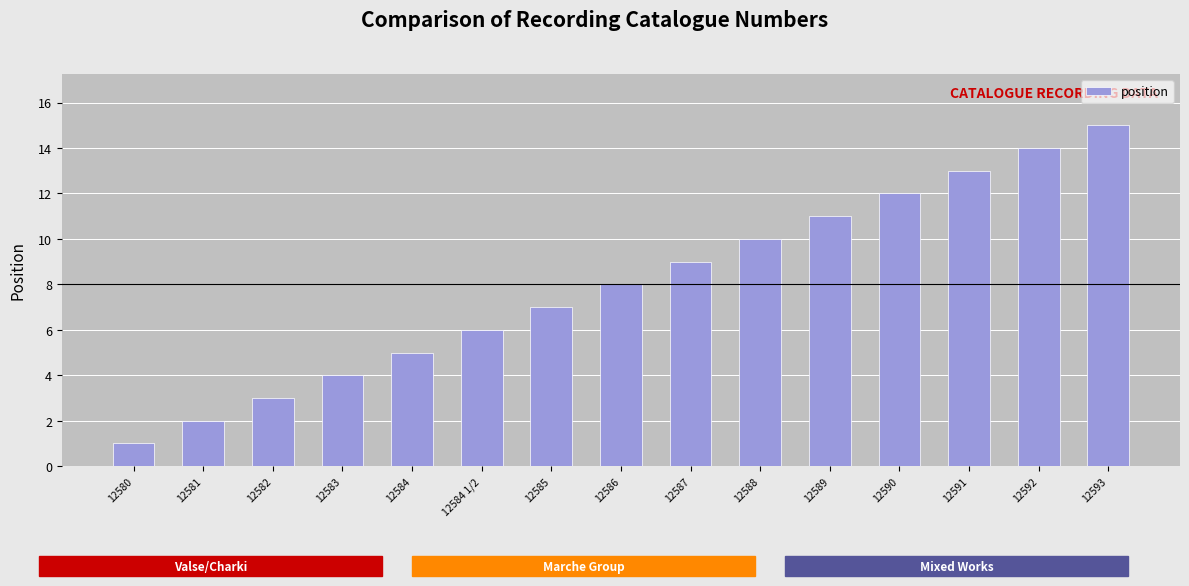

Read the value at 12585, to the nearest 5.

5